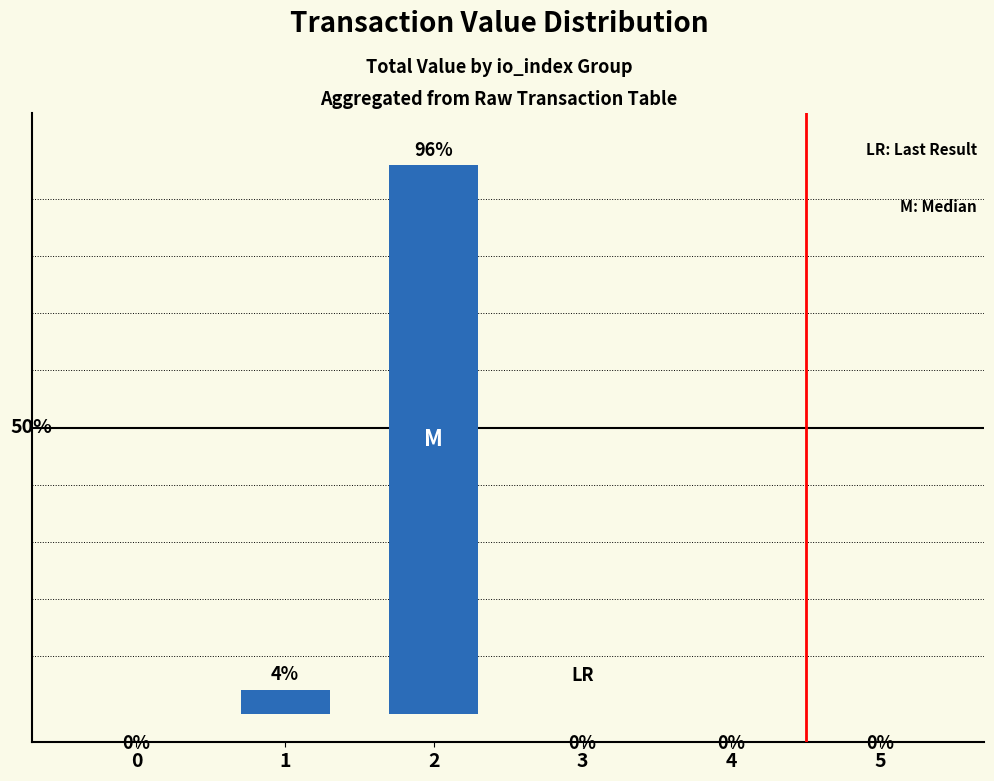

Are the bars horizontal?

No